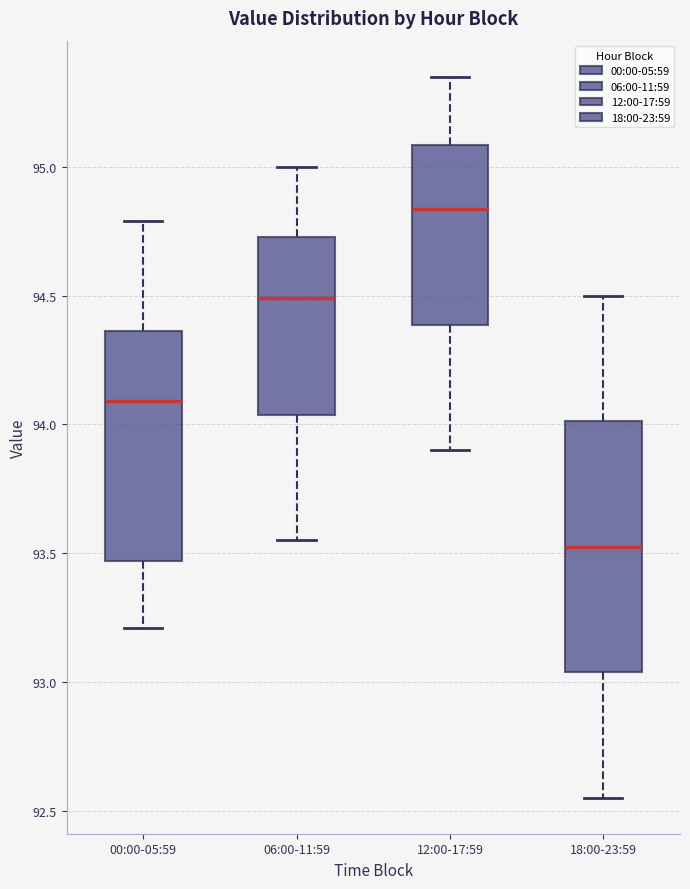

Which box is the tallest, from its lower edge to its upper edge?

18:00-23:59